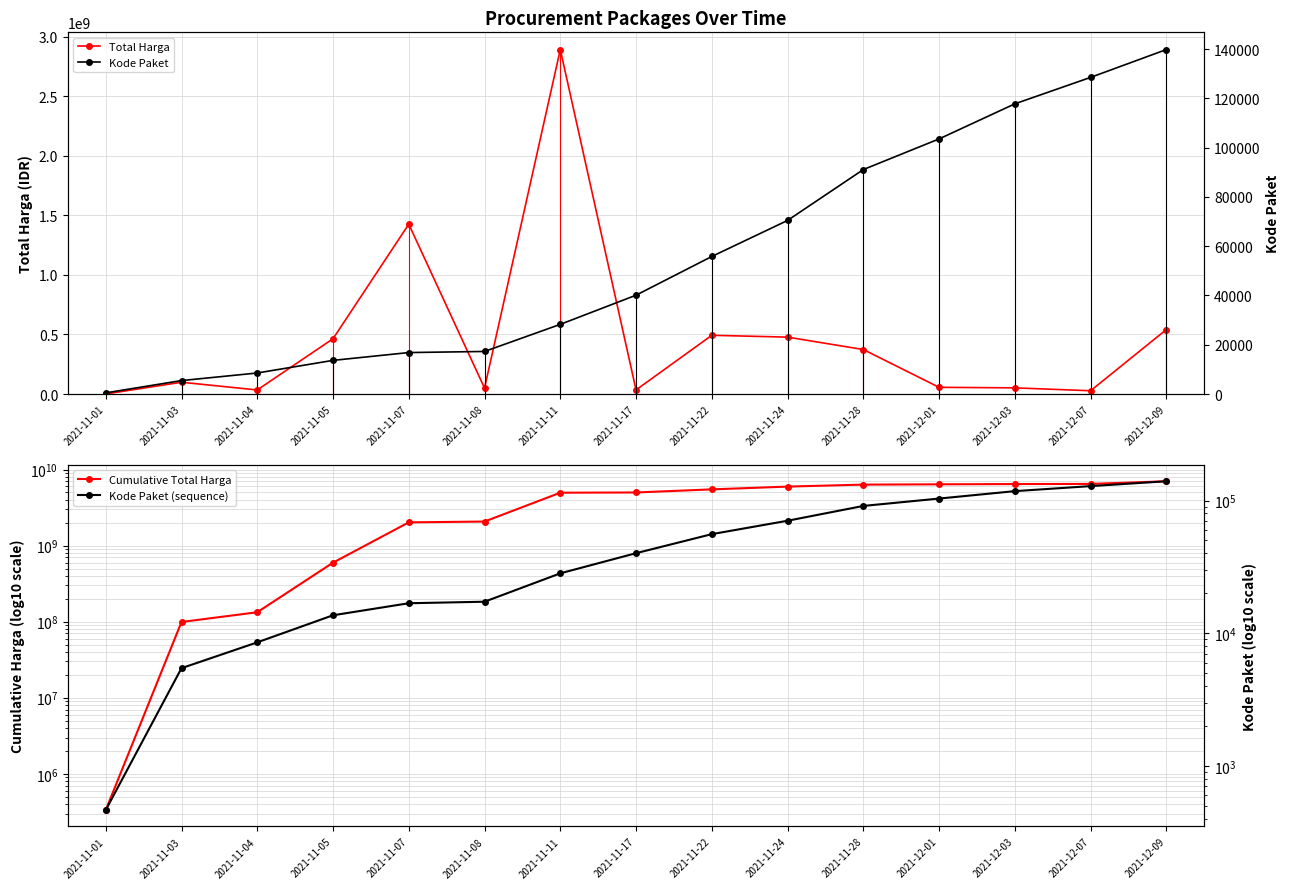

What is the smallest value displayed?

464